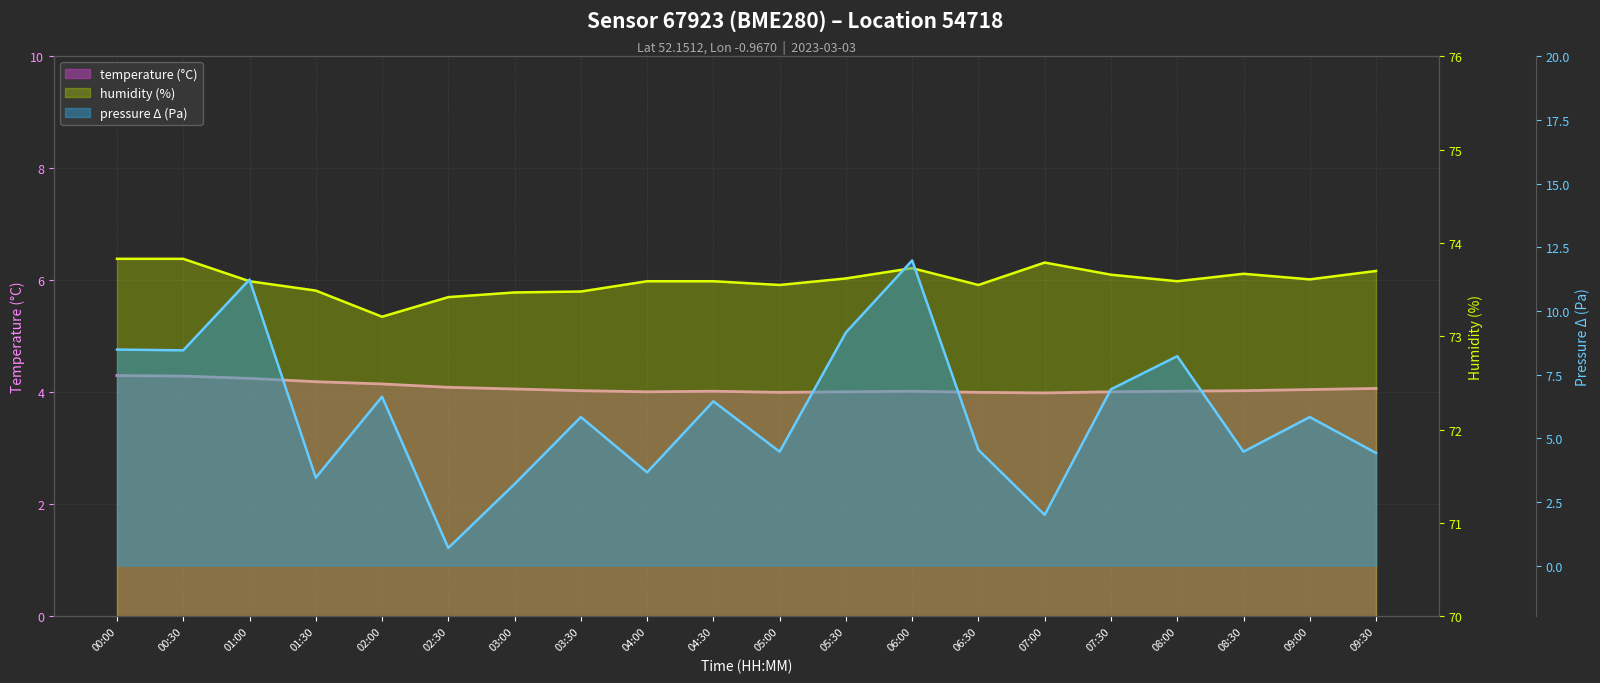

What position from the right is 05:00?

10